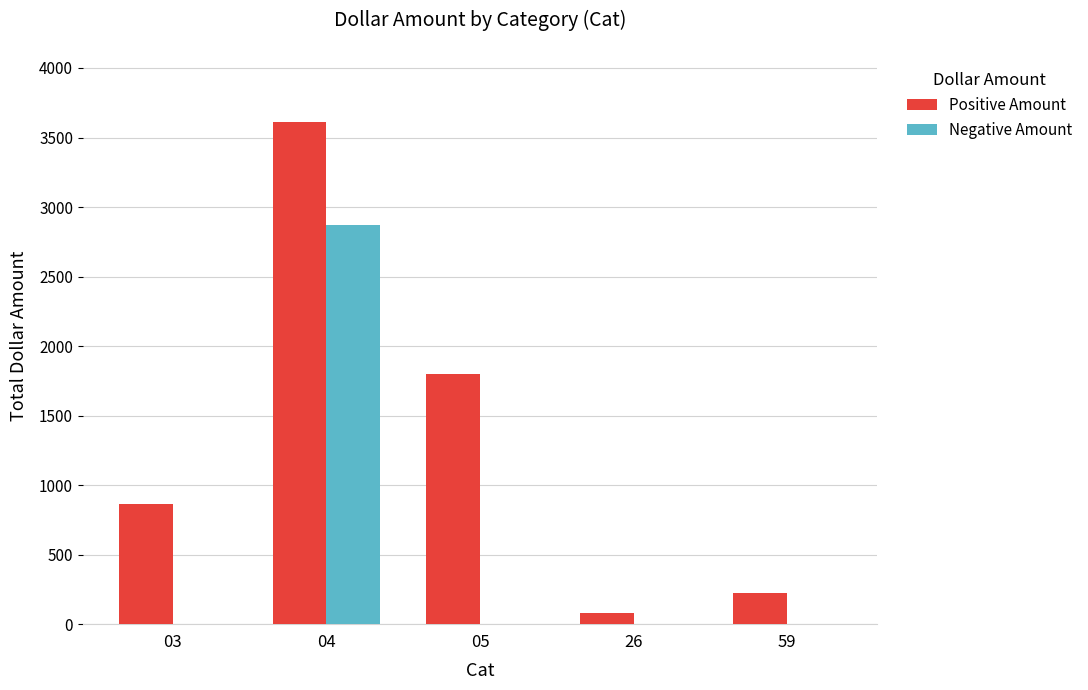

What is the sum of all Positive Amount values?

6582.5